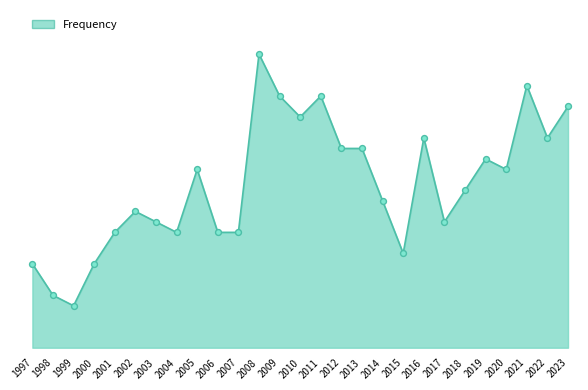

Which has a higher value, 2011 or 1997?

2011